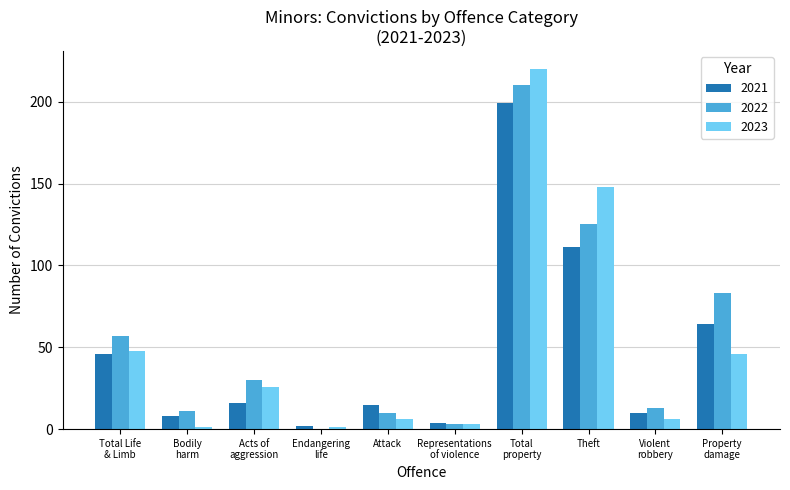

What is the highest value of the 2021 series?

199